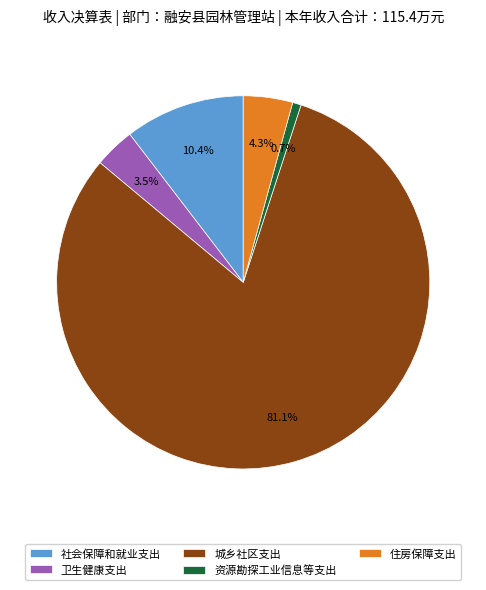

What percentage do 资源勘探工业信息等支出 and 住房保障支出 together represent?

5.0%